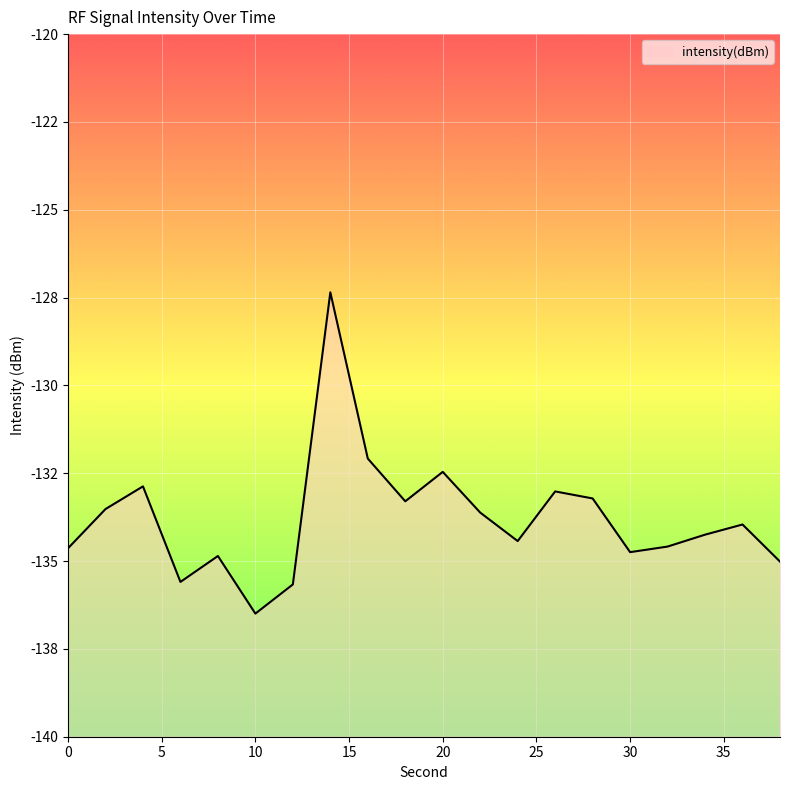

The value at 36 is -134.0. True or false?

True